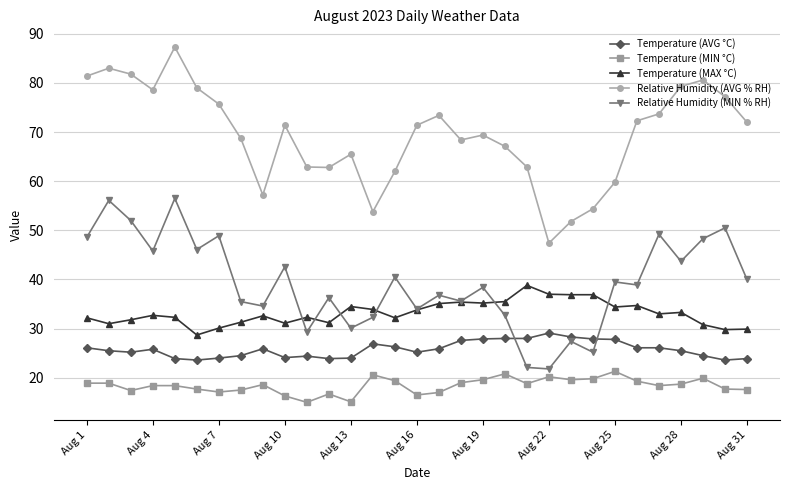

Rank the series by their maximum value, from highest to lowest.

Relative Humidity (AVG % RH), Relative Humidity (MIN % RH), Temperature (MAX °C), Temperature (AVG °C), Temperature (MIN °C)